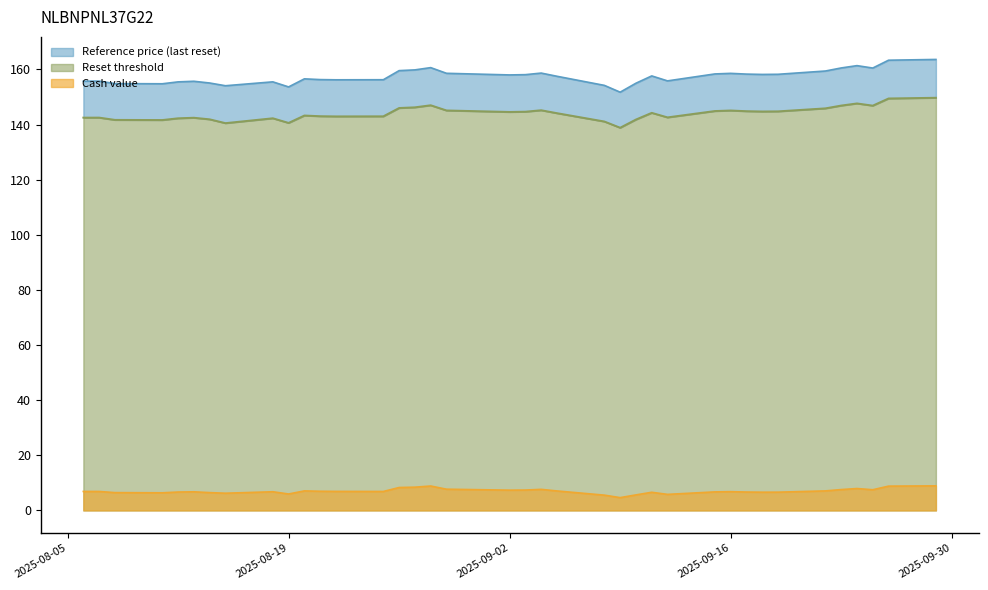

The Reference price (last reset) series shows 219.6 at 2025-08-20. True or false?

False